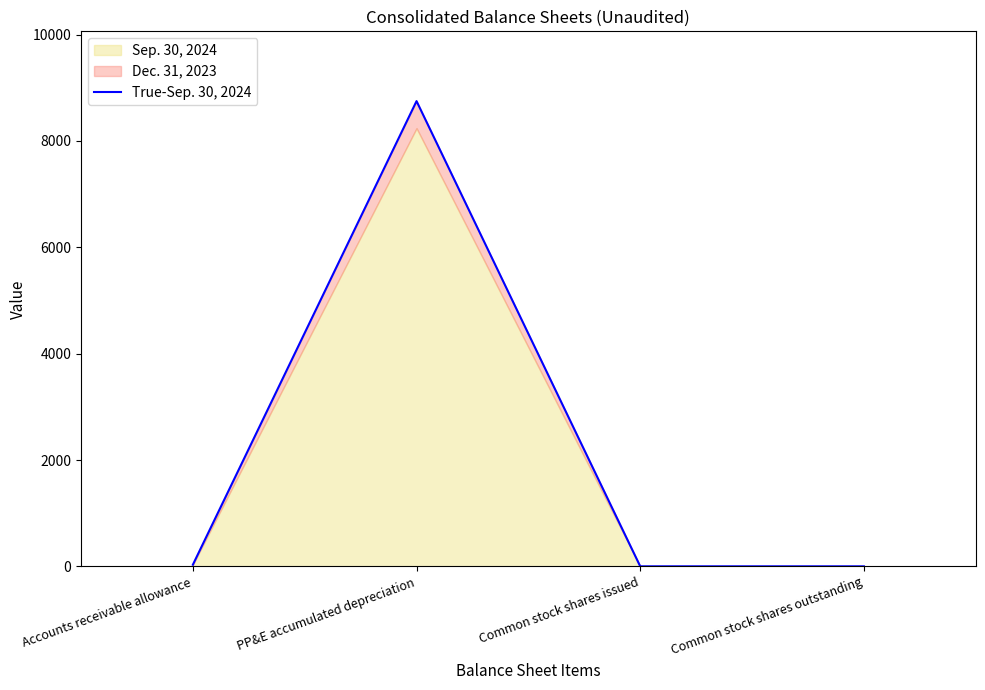

What is the sum of the values at PP&E accumulated depreciation and Accounts receivable allowance?

8779